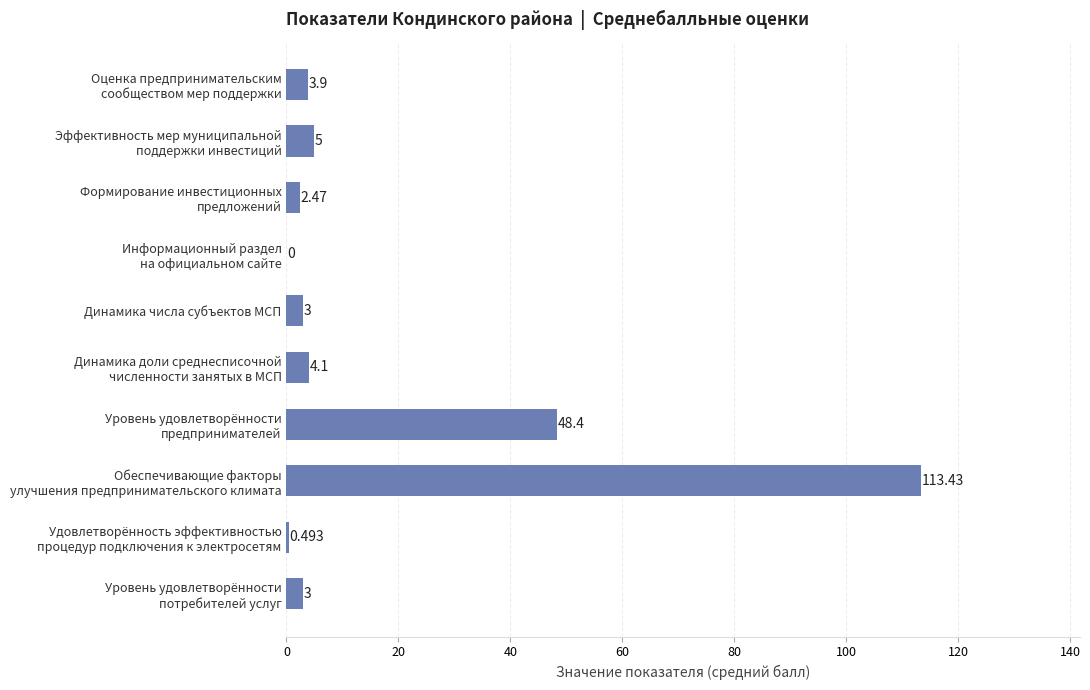

Count the number of data series in this chart.

1